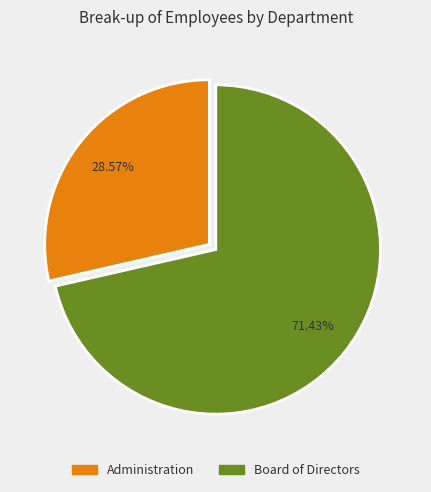

Rank the categories by value from highest to lowest.

Board of Directors, Administration